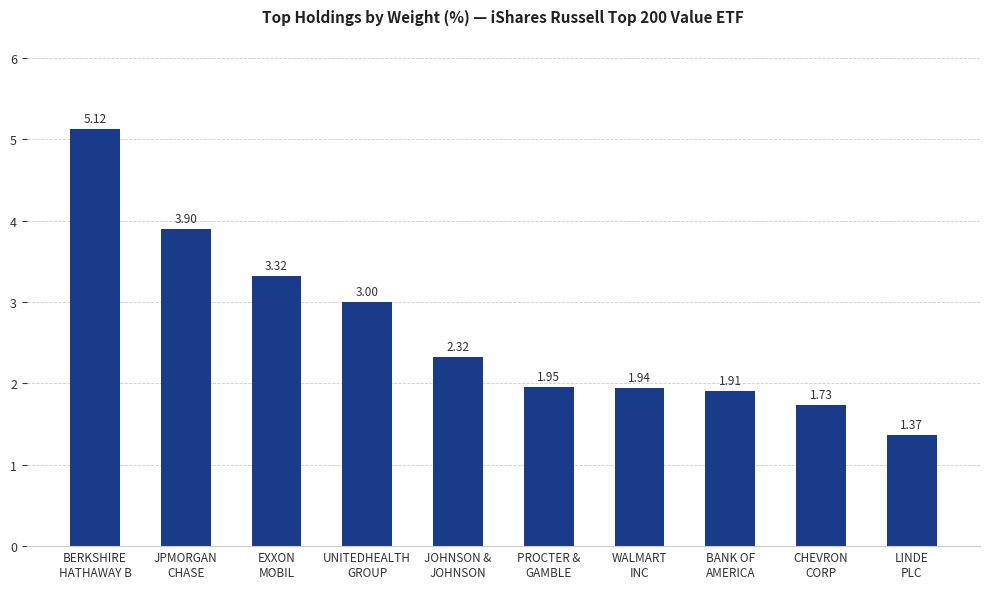

What is the difference between the maximum and second lowest values?

3.4